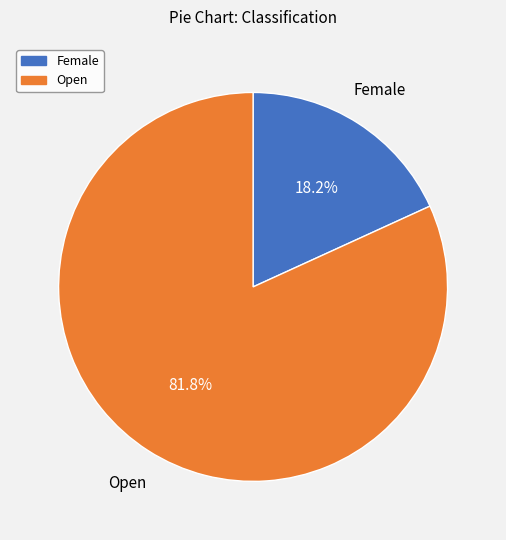

Is it true that Female is 18% of the pie?

True